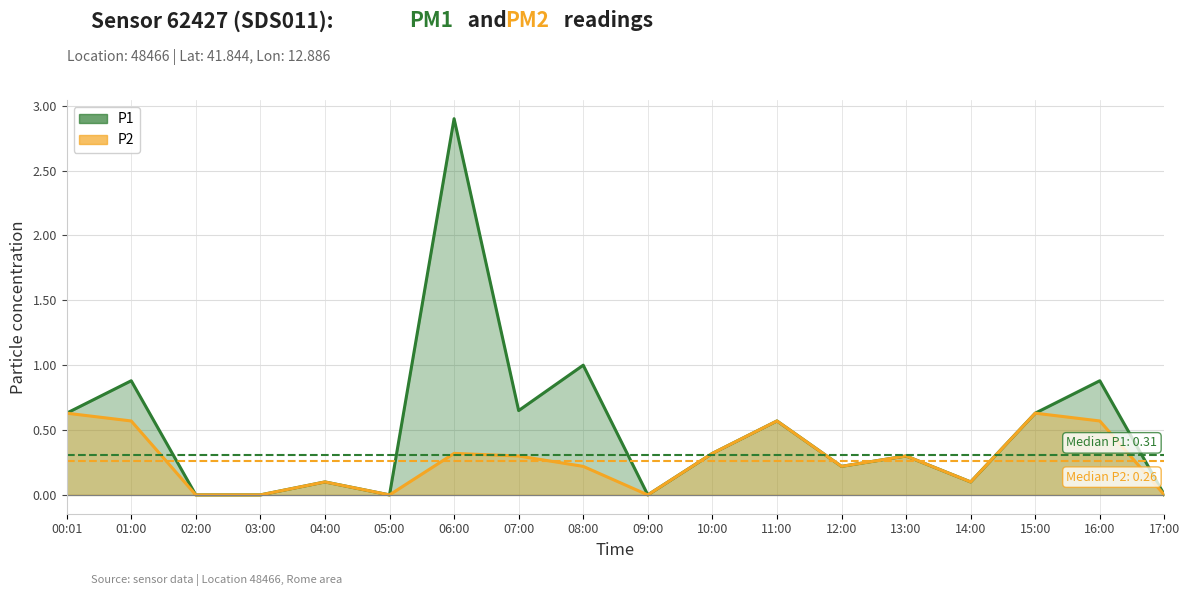

Rank the categories by P2 value from lowest to highest.

02:00, 03:00, 05:00, 09:00, 17:00, 04:00, 14:00, 08:00, 12:00, 07:00, 13:00, 06:00, 10:00, 01:00, 11:00, 16:00, 00:01, 15:00